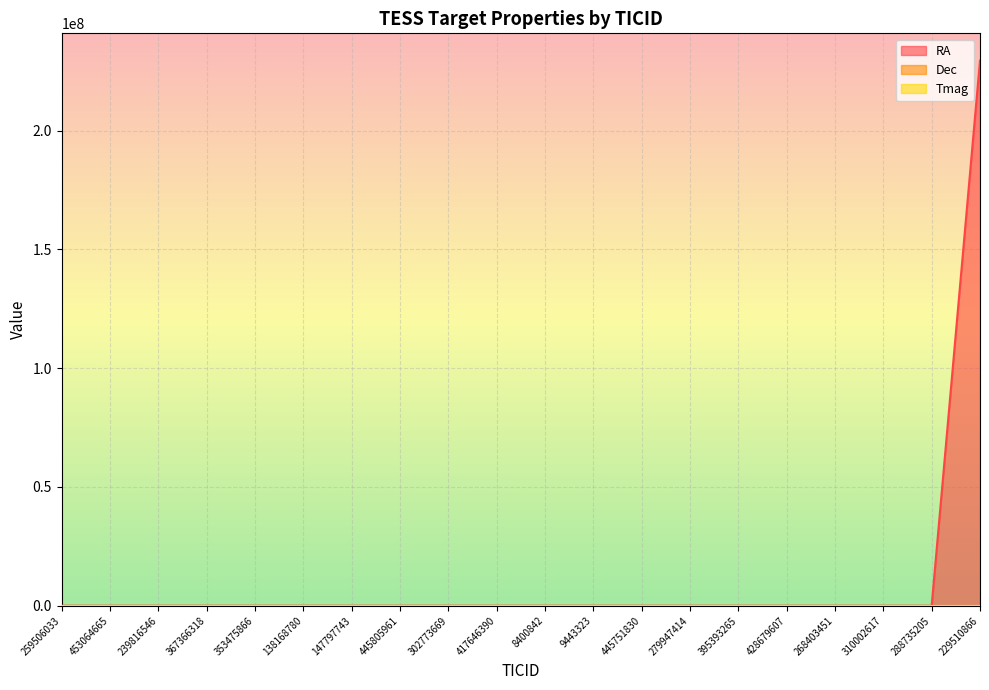

Reading left to right, transcribe all the data shown in this chart.

RA: 75.5	74.5	87.2	78.3	90.3	94.8	110.7	94.3	42.4	77.6	65.5	68.8	91.0	39.4	26.3	46.0	277.5	217.9	282.1	229510866.0
Dec: 50.1	48.3	32.1	33.3	34.8	73.8	67.3	76.2	71.8	70.4	57.8	56.9	55.0	80.3	77.8	83.6	85.2	83.4	79.3	64.4
Tmag: 12.4	11.9	12.0	8.2	10.7	9.9	10.7	8.9	7.6	10.9	9.4	12.2	13.2	11.5	10.7	9.5	10.1	11.3	11.2	10.1